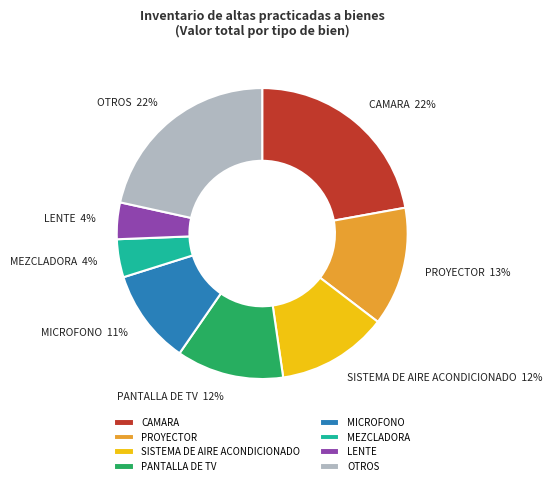

Do CAMARA and PANTALLA DE TV together represent more than half of the pie?

No